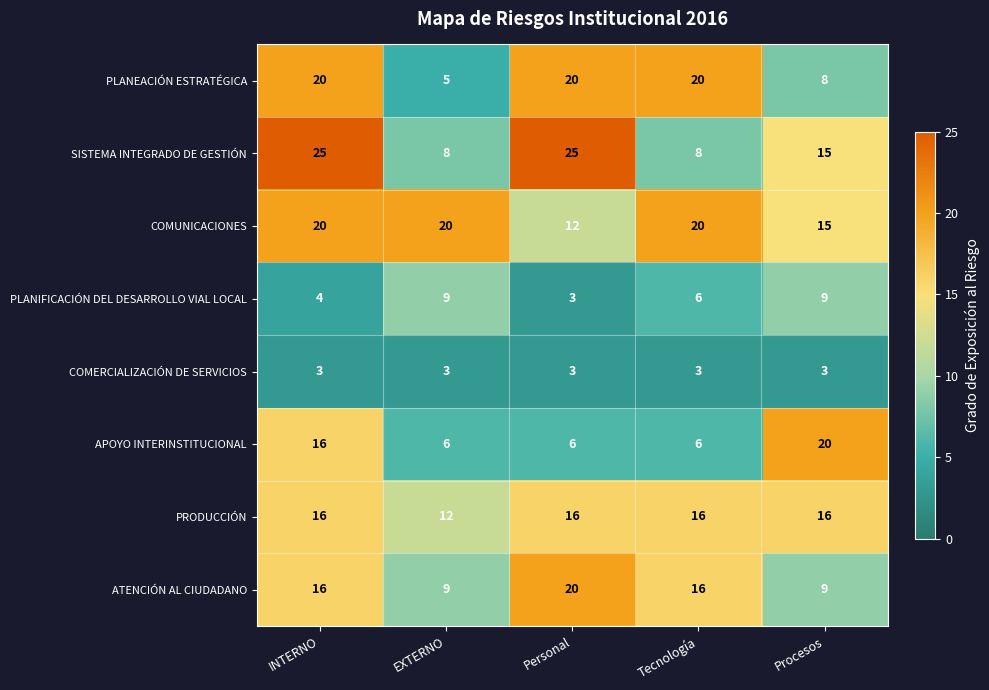

At which category is the sum across all series the highest?

INTERNO